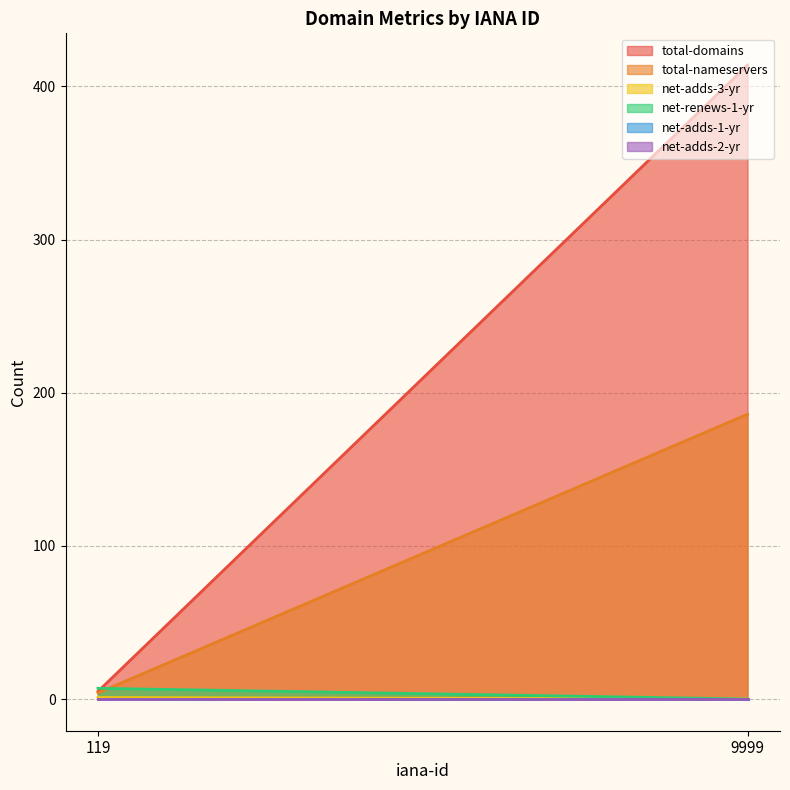

Rank the series at 9999 from lowest to highest value.

net-adds-3-yr, net-renews-1-yr, net-adds-1-yr, net-adds-2-yr, total-nameservers, total-domains